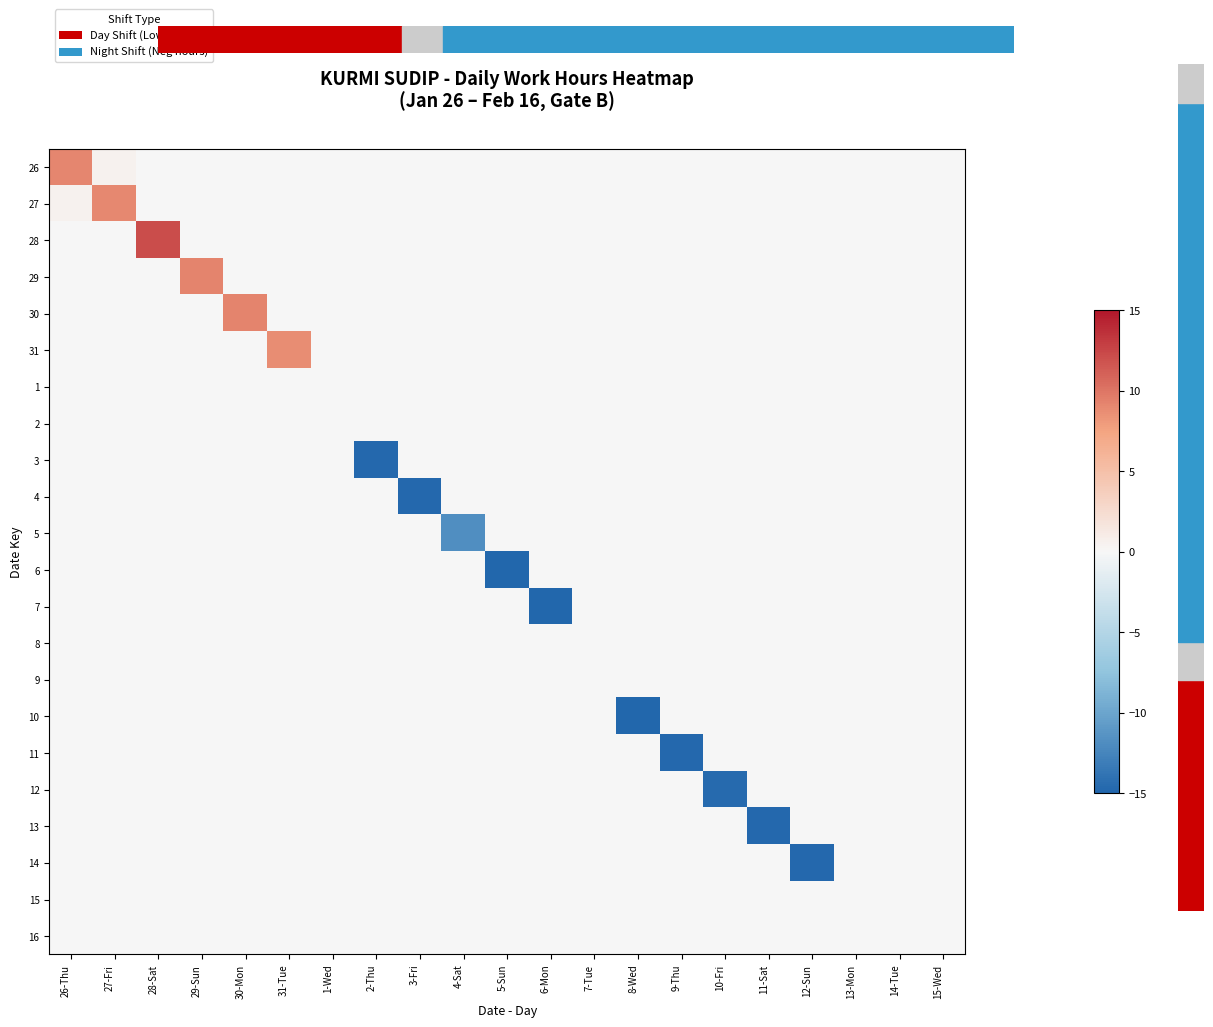

How many data points does each series have?

21